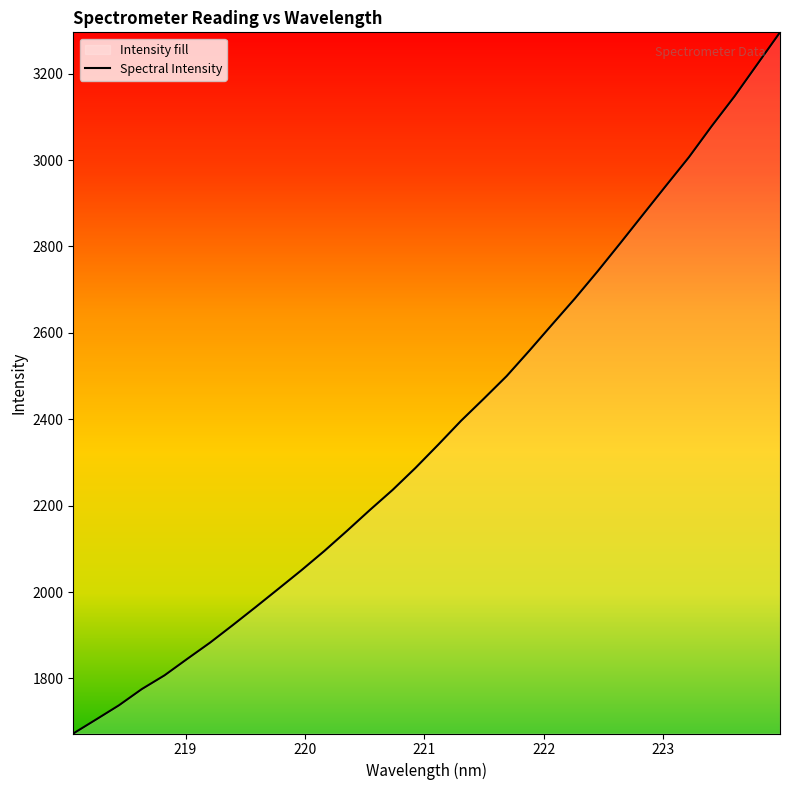

What is the maximum value shown in the chart?

3295.6